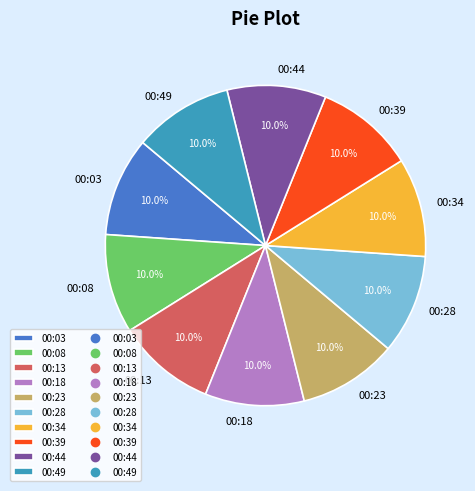

True or false: 00:18 accounts for 10% of the total.

True